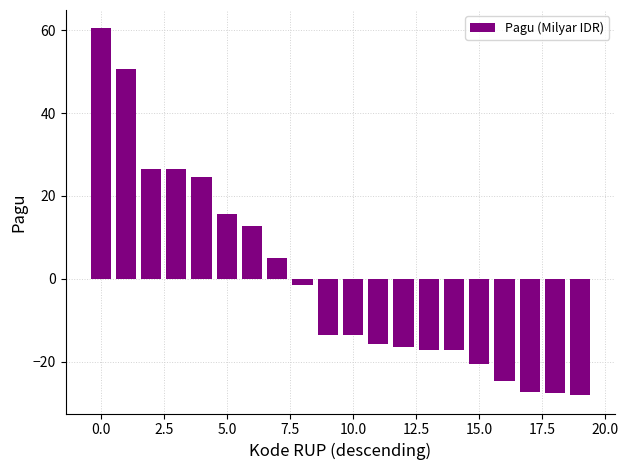

What is the difference between the maximum and minimum values?

88.4